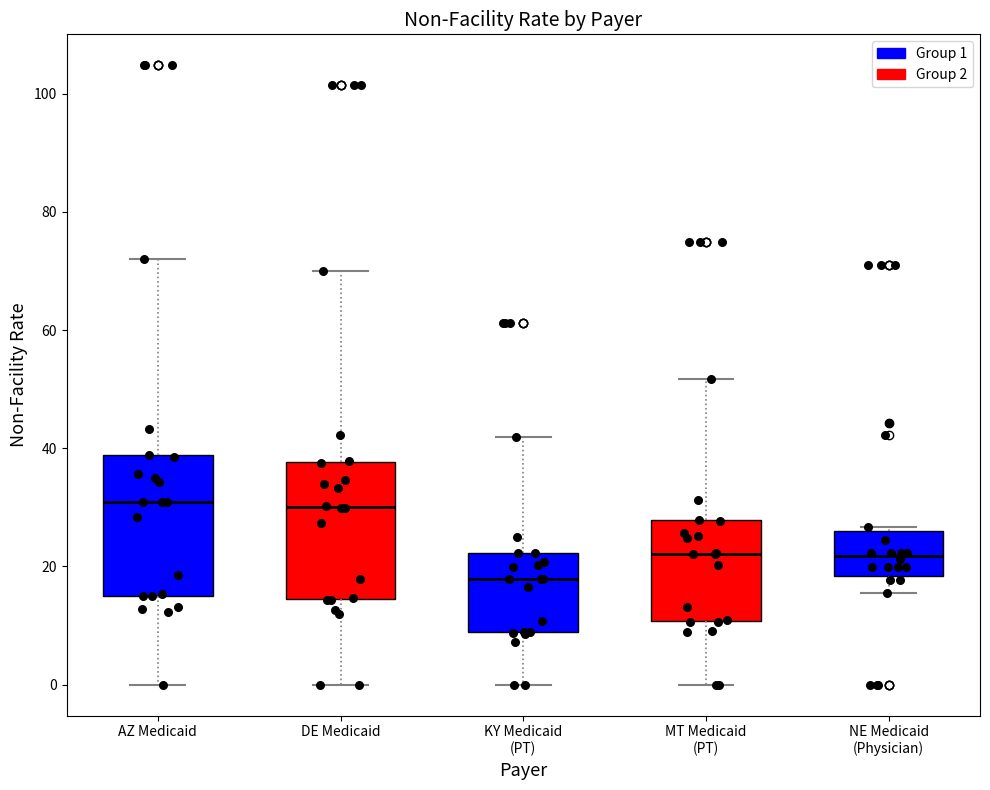

Which box's median line is the lowest?

KY Medicaid (PT)